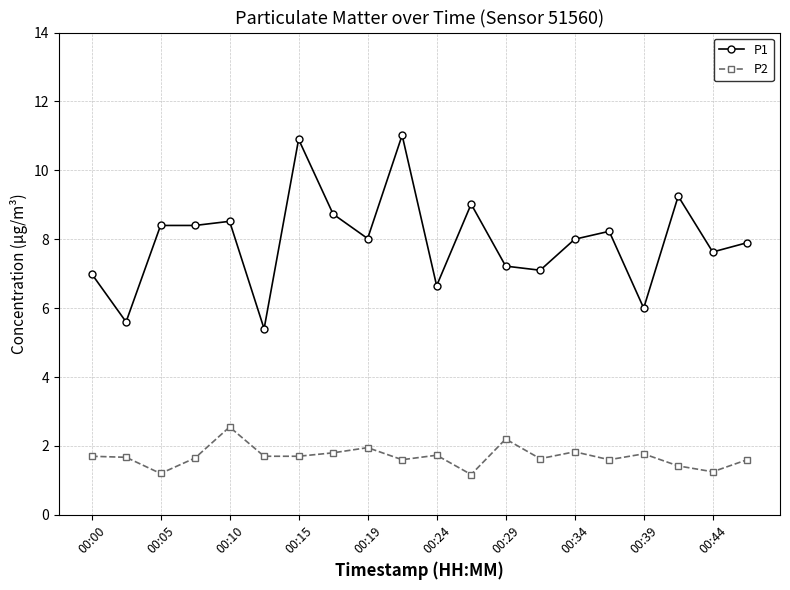

What is the smallest value displayed?

1.2